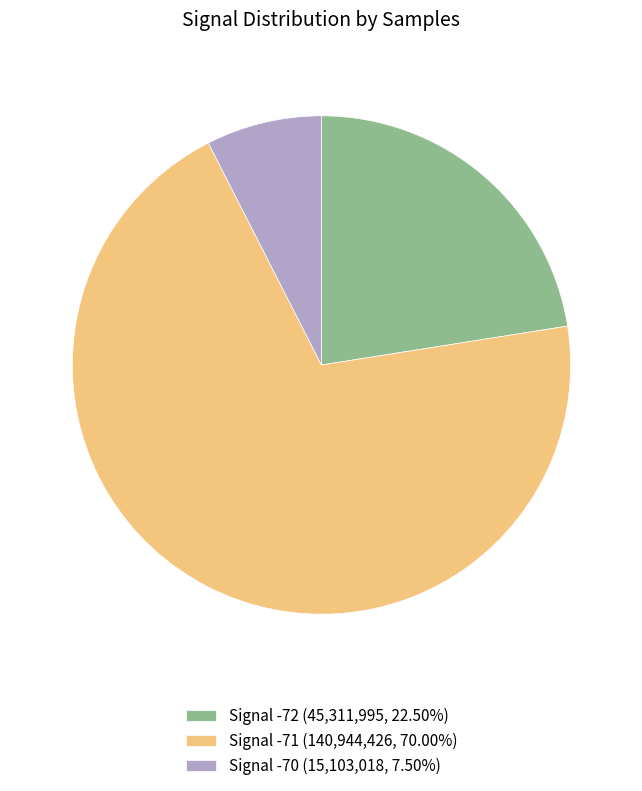

Count the number of slices in the pie.

3